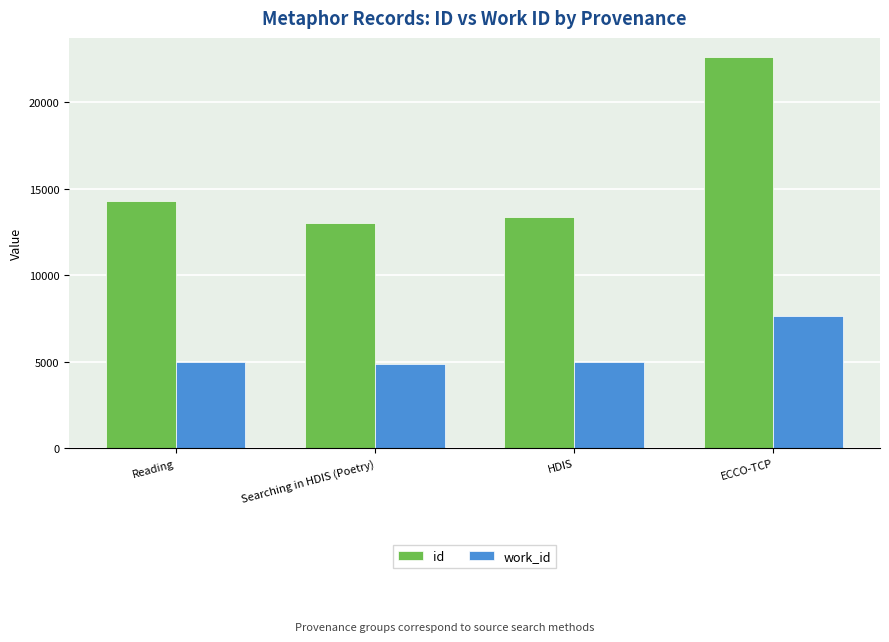

What is the minimum value for work_id?

4874.0